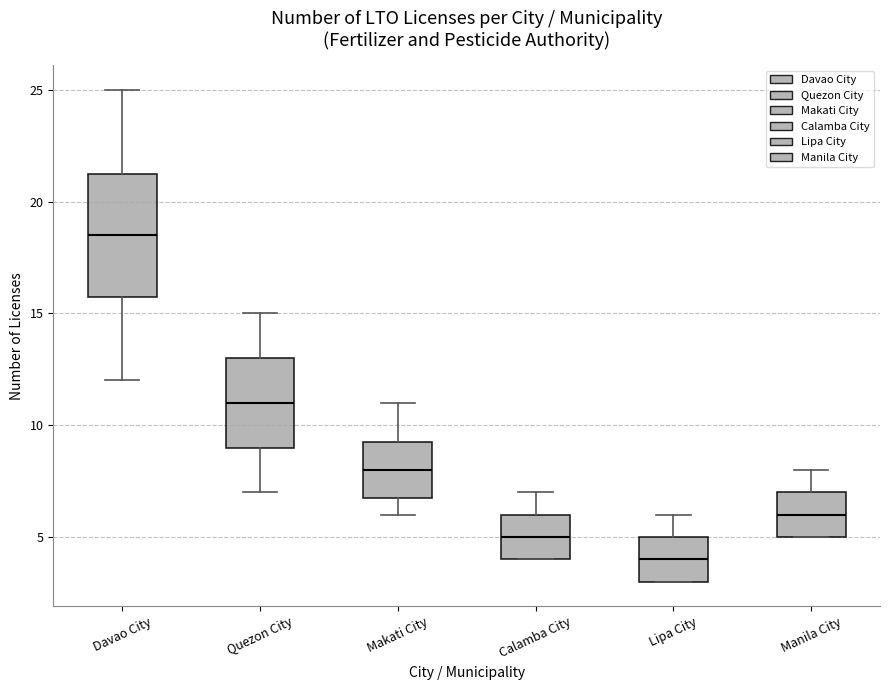

Reading left to right, read every box against the y-axis: the position of its median line, the range the box covers, and the ends of its whiskers. The values are not printed on the chart, so give them approximately, as read against the axis.

Davao City: median 18.5, box 16.0 to 21.5, whiskers 12.0 to 25.0
Quezon City: median 11.0, box 9.0 to 13.0, whiskers 7.0 to 15.0
Makati City: median 8.0, box 7.0 to 9.5, whiskers 6.0 to 11.0
Calamba City: median 5.0, box 4.0 to 6.0, whiskers 4.0 to 7.0
Lipa City: median 4.0, box 3.0 to 5.0, whiskers 3.0 to 6.0
Manila City: median 6.0, box 5.0 to 7.0, whiskers 5.0 to 8.0